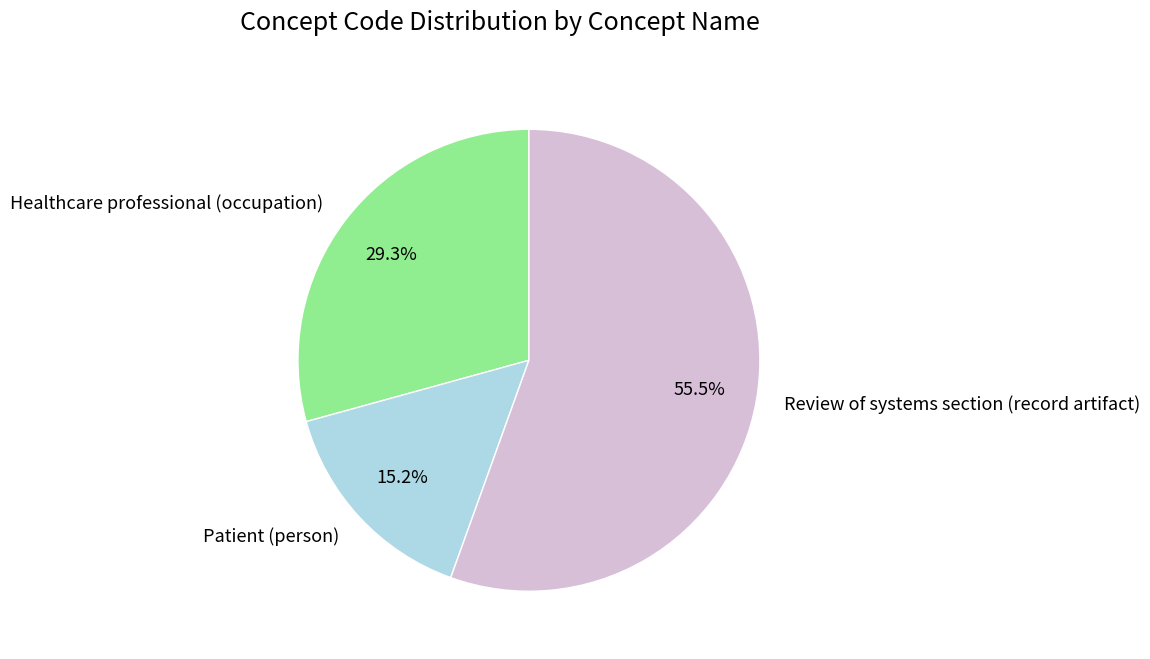

Which has a higher value, Review of systems section (record artifact) or Healthcare professional (occupation)?

Review of systems section (record artifact)